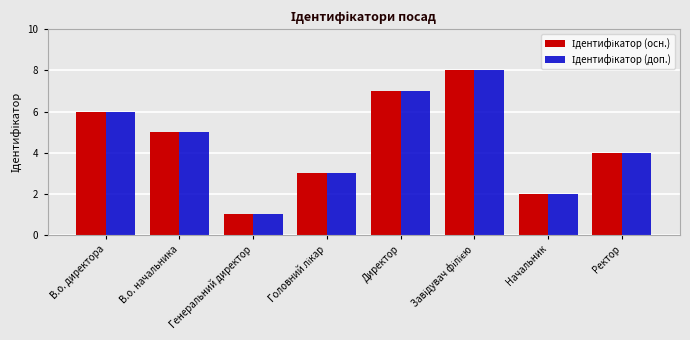

What is the total value across all series at В.о. директора?

12